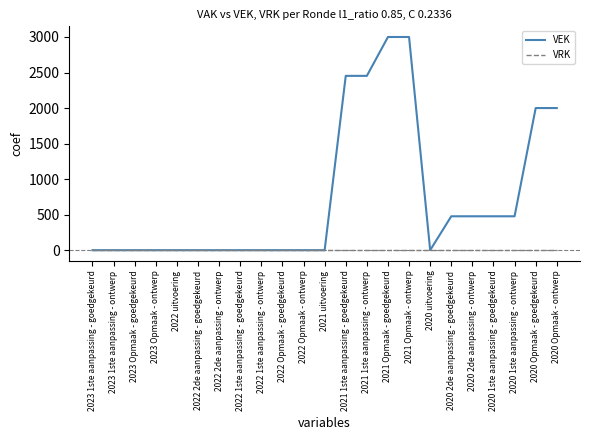

Which series has the widest spread of values?

VEK